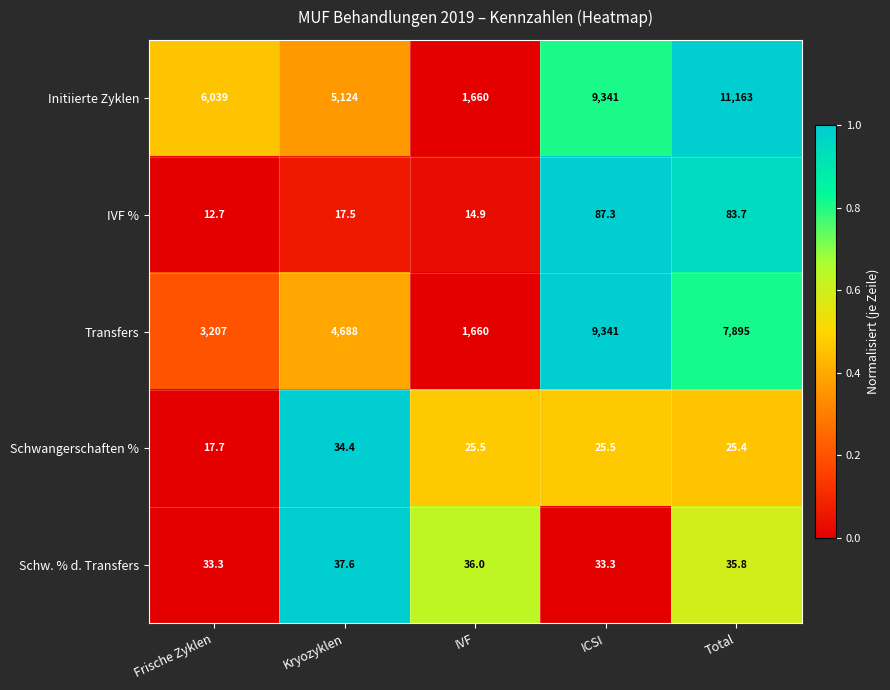

What is the sum of the Schw. % d. Transfers values at IVF and Frische Zyklen?

69.3